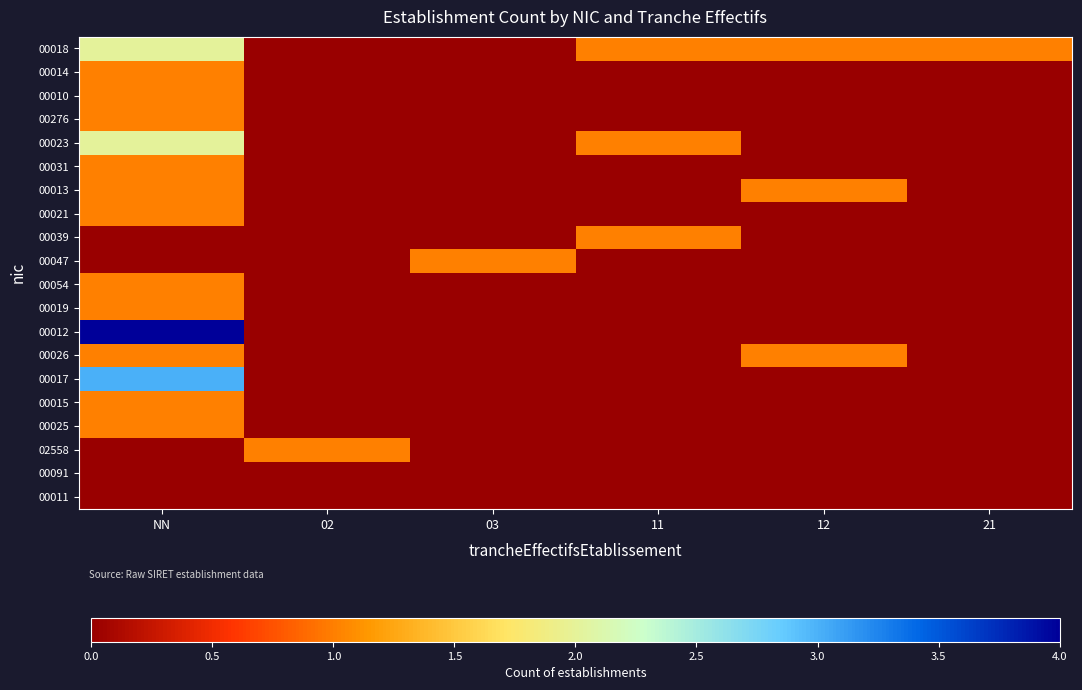

Which series has the largest range (max minus min)?

00012